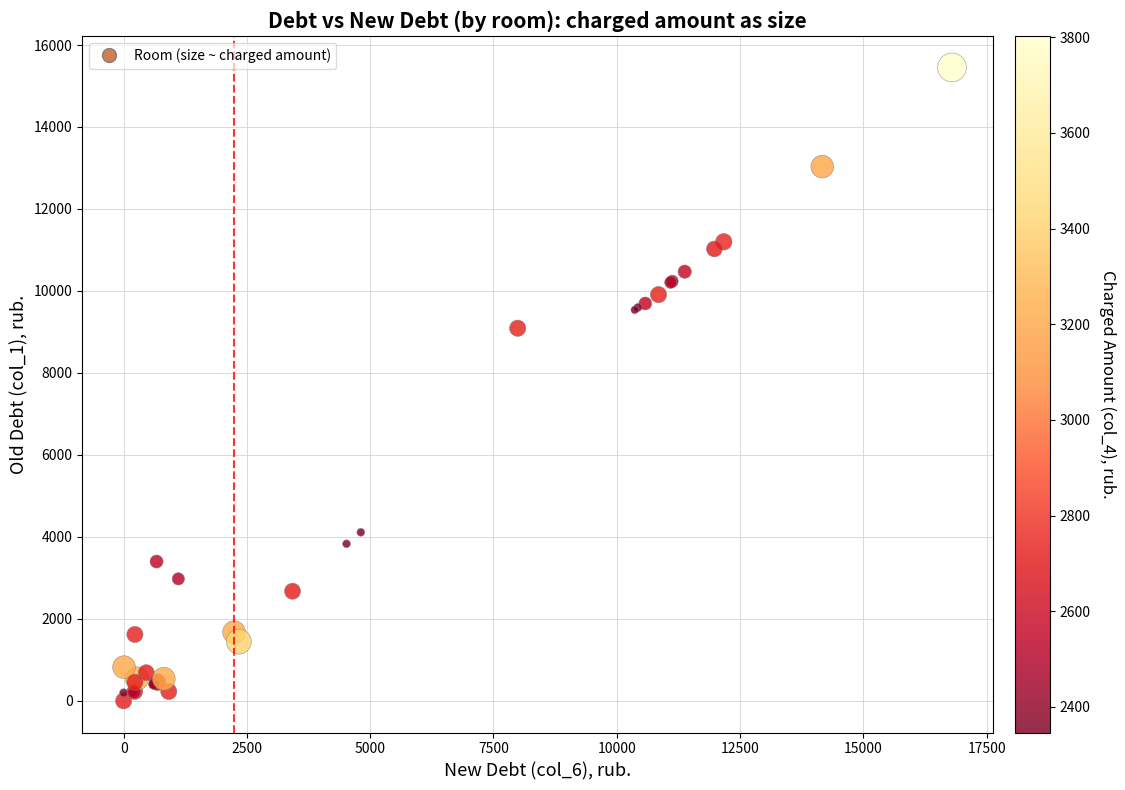

What Y value in the scatter plot is closest to 7726?

9090.5